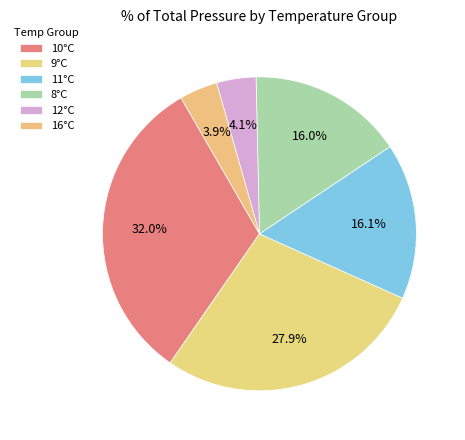

Count the number of slices in the pie.

6